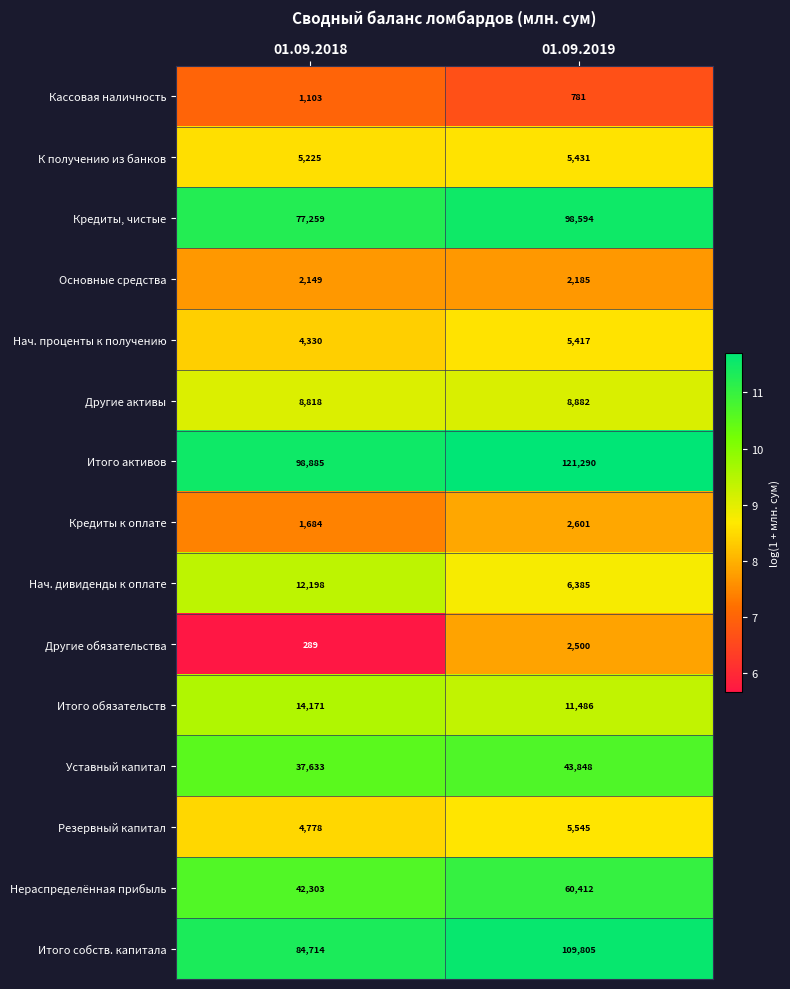

Which label corresponds to the smallest value in the chart?

01.09.2018